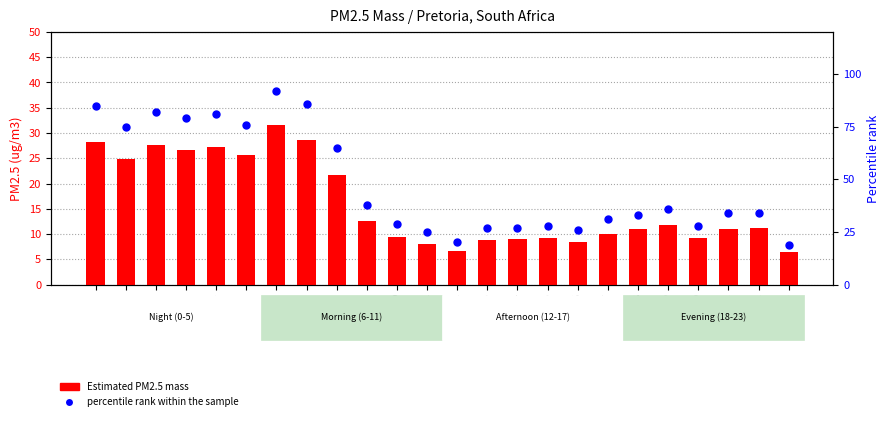

Which series reaches the maximum Y coordinate?

percentile rank within the sample